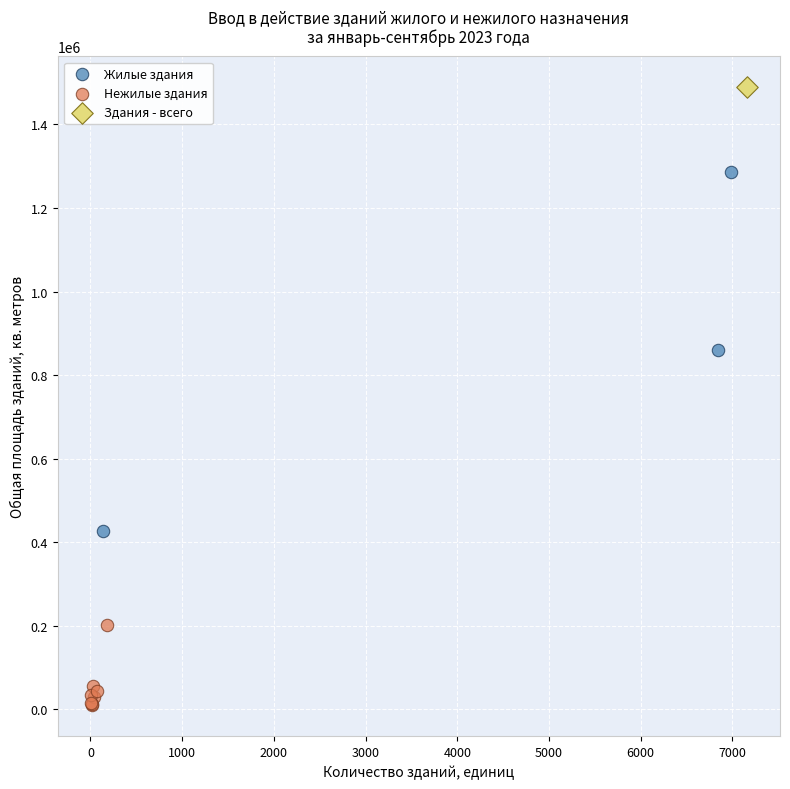

What are all the series names shown in the legend?

Жилые здания, Нежилые здания, Здания - всего